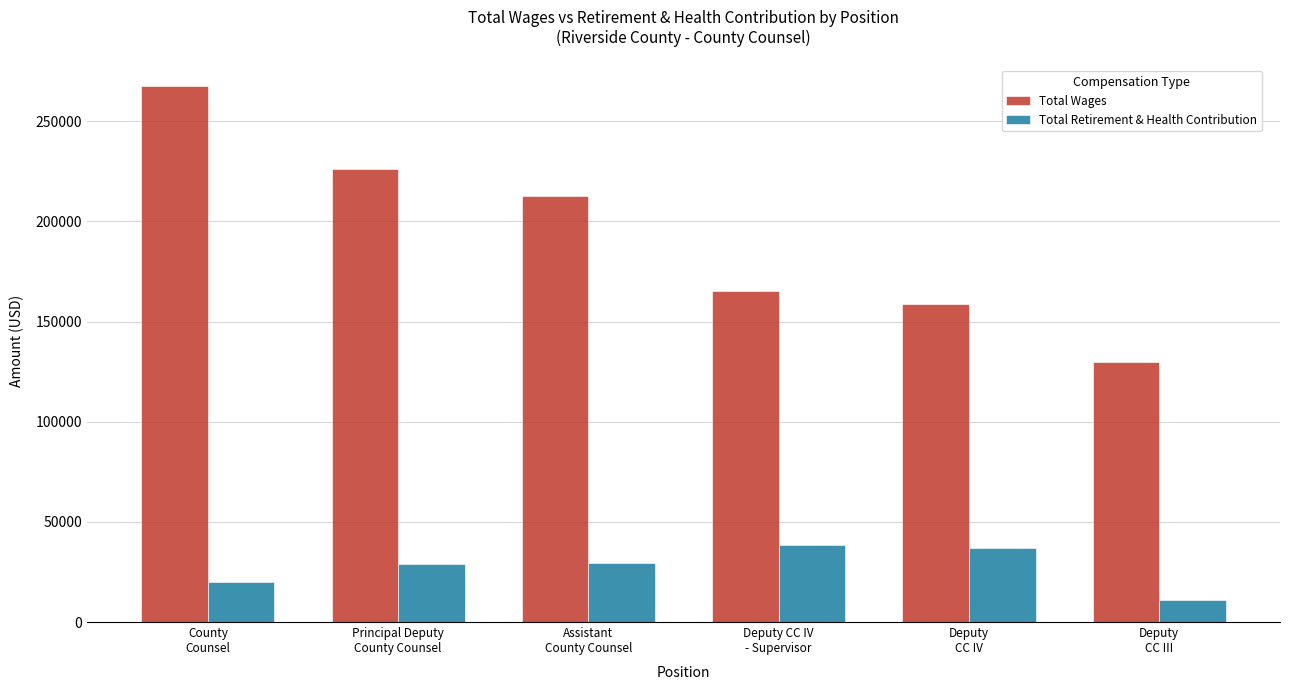

The value of Total Retirement & Health Contribution at Deputy CC IV
- Supervisor is 38558. True or false?

True